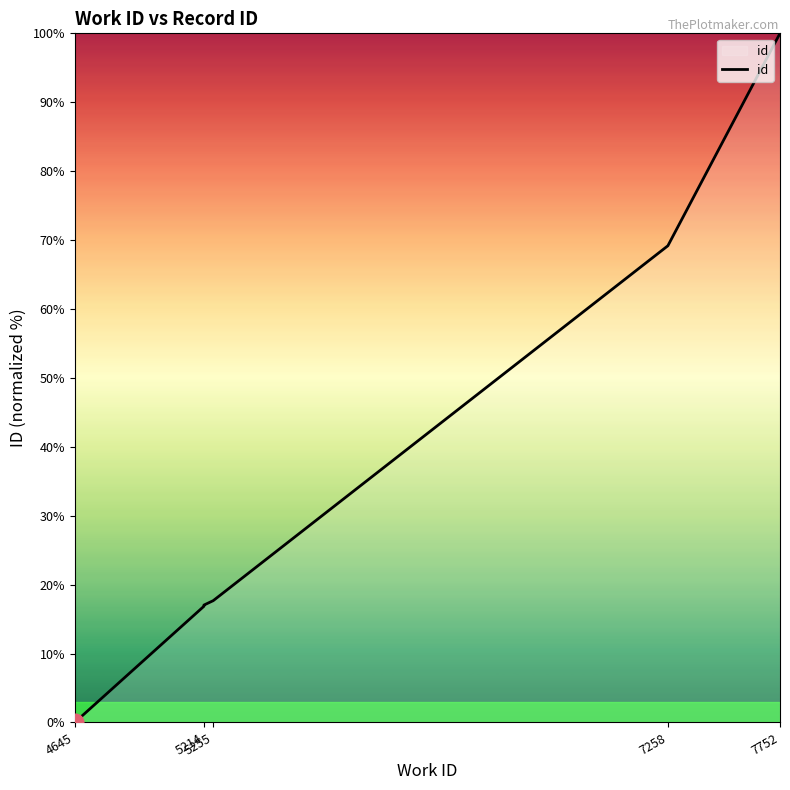

What position from the left is 7258?

4